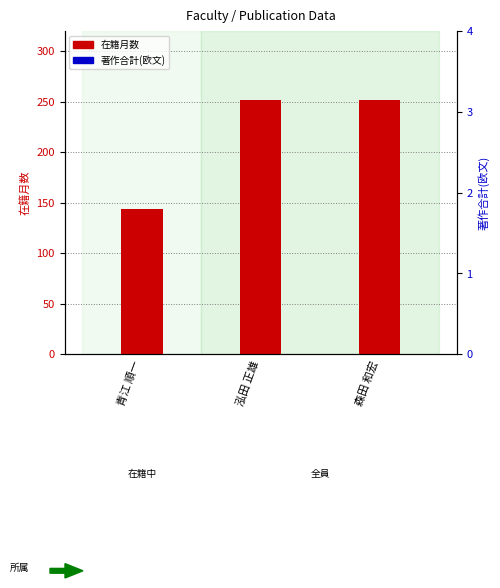

Is it true that 在籍月数 equals 79 at 青江 順一?

False